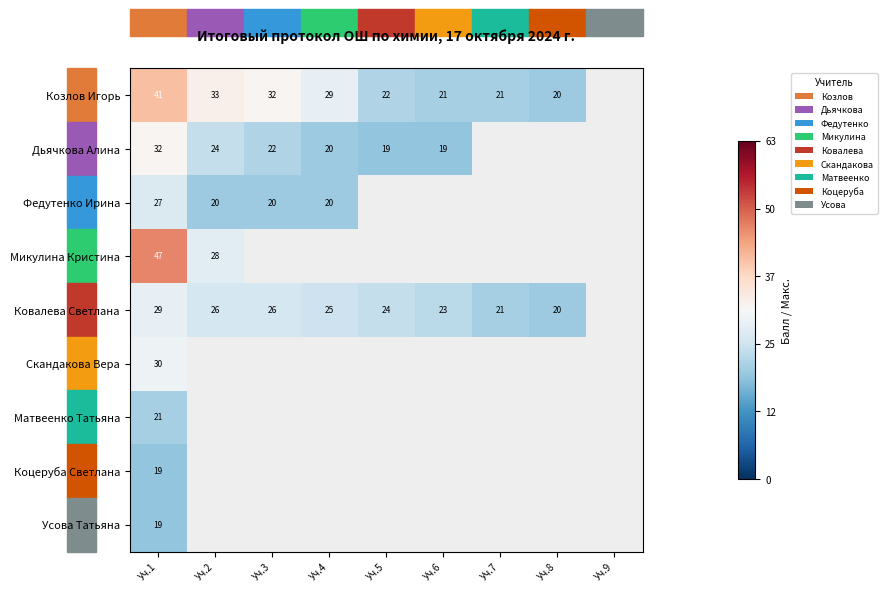

At which label does Ковалева Светлана reach its minimum?

Уч.8